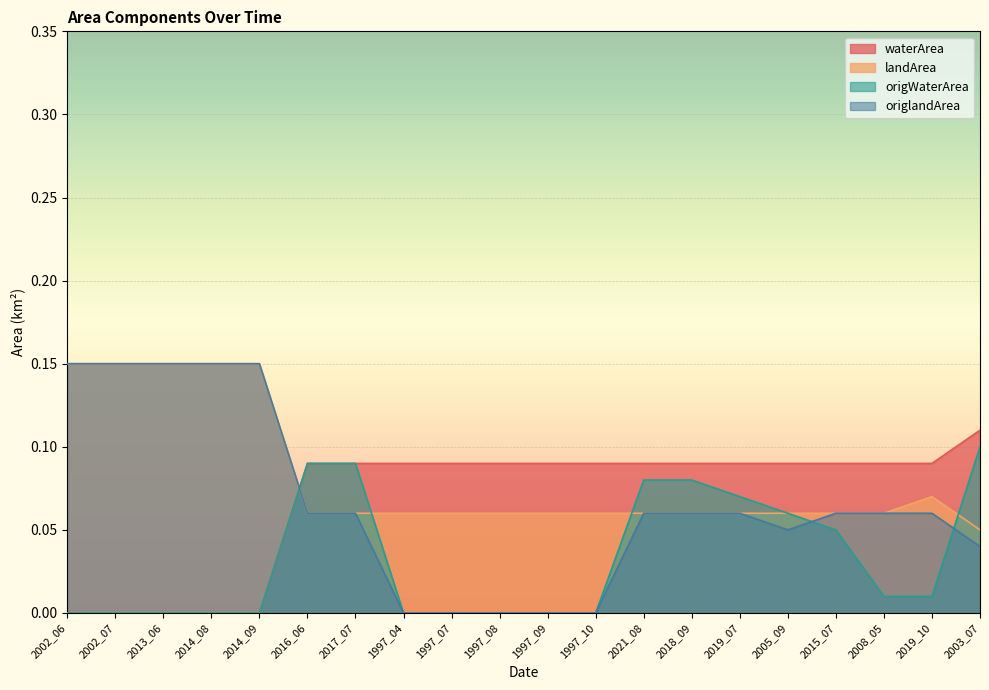

Reading right to left, transcribe all the data shown in this chart.

waterArea: 2003_07=0.1	2019_10=0.1	2008_05=0.1	2015_07=0.1	2005_09=0.1	2019_07=0.1	2018_09=0.1	2021_08=0.1	1997_10=0.1	1997_09=0.1	1997_08=0.1	1997_07=0.1	1997_04=0.1	2017_07=0.1	2016_06=0.1	2014_09=0.0	2014_08=0.0	2013_06=0.0	2002_07=0.0	2002_06=0.0
landArea: 2003_07=0.1	2019_10=0.1	2008_05=0.1	2015_07=0.1	2005_09=0.1	2019_07=0.1	2018_09=0.1	2021_08=0.1	1997_10=0.1	1997_09=0.1	1997_08=0.1	1997_07=0.1	1997_04=0.1	2017_07=0.1	2016_06=0.1	2014_09=0.1	2014_08=0.1	2013_06=0.1	2002_07=0.1	2002_06=0.1
origWaterArea: 2003_07=0.1	2019_10=0.0	2008_05=0.0	2015_07=0.1	2005_09=0.1	2019_07=0.1	2018_09=0.1	2021_08=0.1	1997_10=0.0	1997_09=0.0	1997_08=0.0	1997_07=0.0	1997_04=0.0	2017_07=0.1	2016_06=0.1	2014_09=0.0	2014_08=0.0	2013_06=0.0	2002_07=0.0	2002_06=0.0
origlandArea: 2003_07=0.0	2019_10=0.1	2008_05=0.1	2015_07=0.1	2005_09=0.1	2019_07=0.1	2018_09=0.1	2021_08=0.1	1997_10=0.0	1997_09=0.0	1997_08=0.0	1997_07=0.0	1997_04=0.0	2017_07=0.1	2016_06=0.1	2014_09=0.1	2014_08=0.1	2013_06=0.1	2002_07=0.1	2002_06=0.1